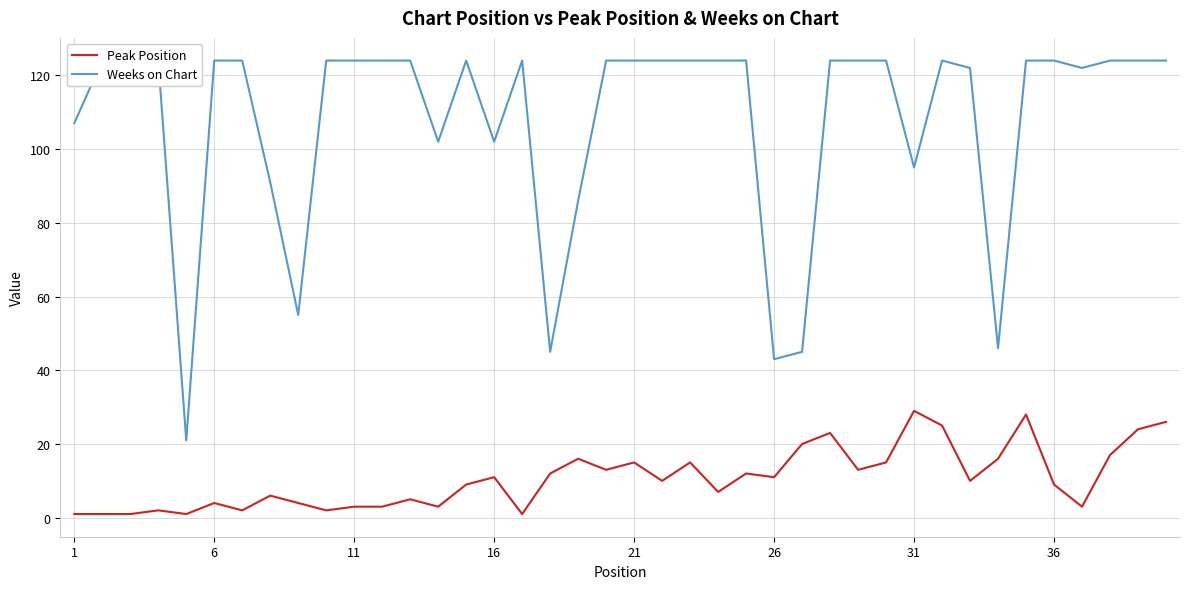

What is the maximum value for Peak Position?

29